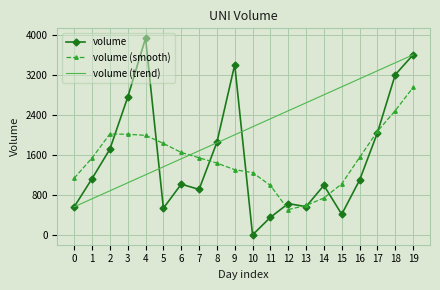

Rank the series at 18 from highest to lowest value.

volume (trend), volume, volume (smooth)